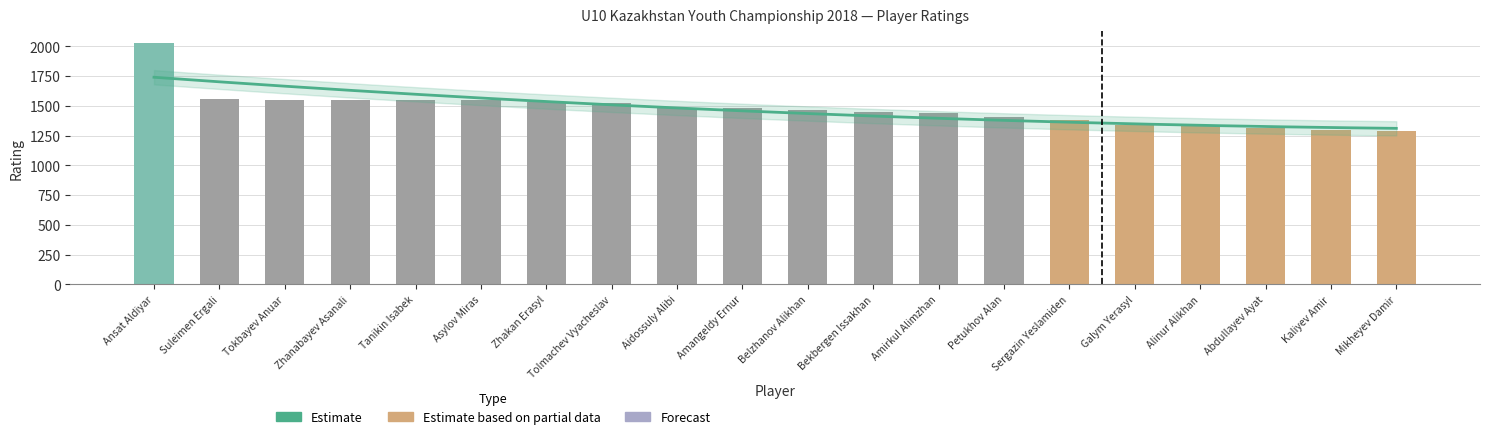

Approximately how many times larger is the value at Zhanabayev Asanali compared to Ansat Aldiyar?

0.8